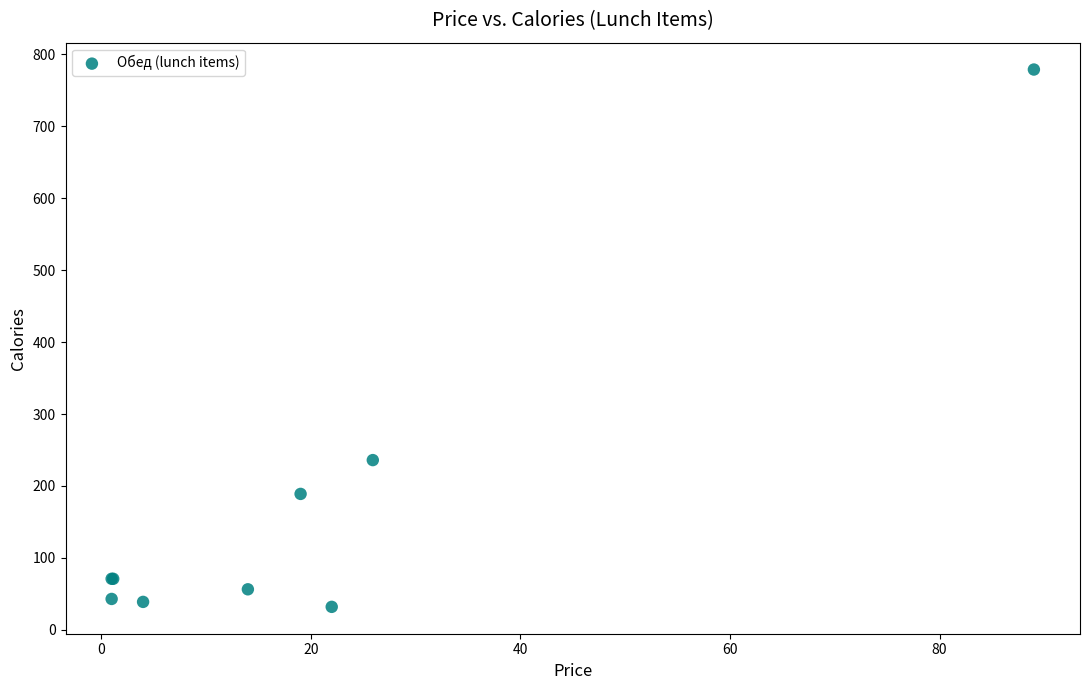

What Y value in the scatter plot is closest to 405?

236.0